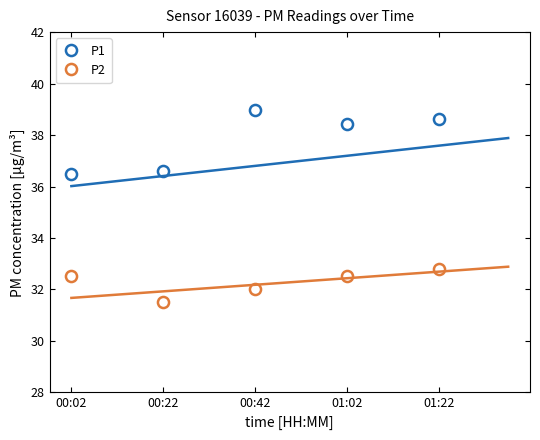

Which series has the largest total across all categories?

P1